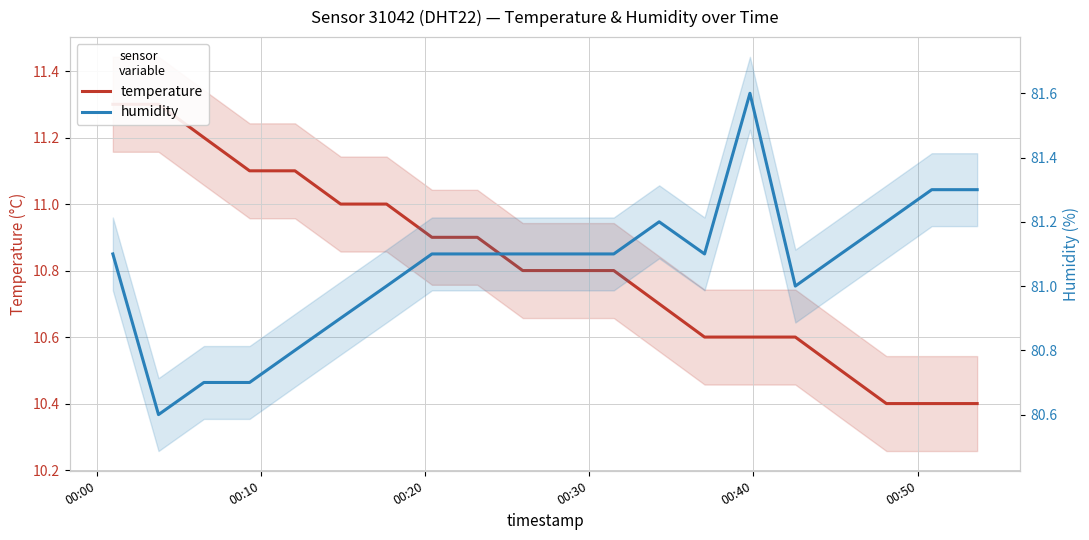

Reading left to right, transcribe all the data shown in this chart.

temperature: 11.3	11.3	11.2	11.1	11.1	11.0	11.0	10.9	10.9	10.8	10.8	10.8	10.7	10.6	10.6	10.6	10.5	10.4	10.4	10.4
humidity: 81.1	80.6	80.7	80.7	80.8	80.9	81.0	81.1	81.1	81.1	81.1	81.1	81.2	81.1	81.6	81.0	81.1	81.2	81.3	81.3